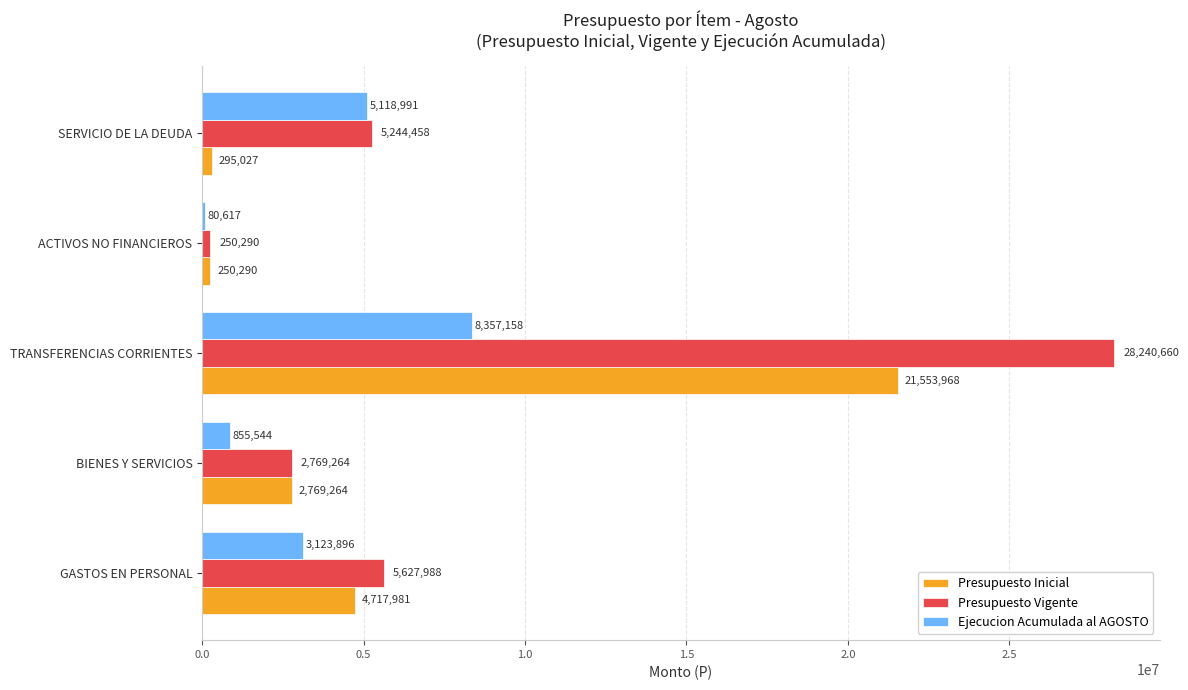

Which series has the widest spread of values?

Presupuesto Vigente